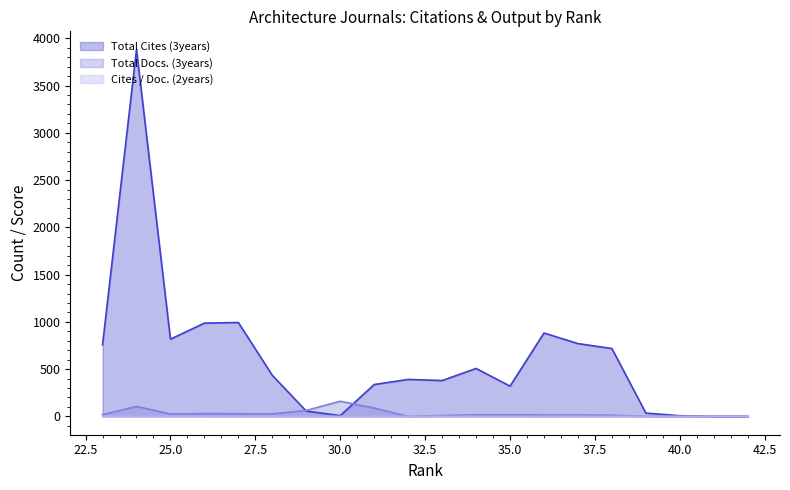

What is the difference between the maximum and minimum values in the Total Docs. (3years) series?

160.0